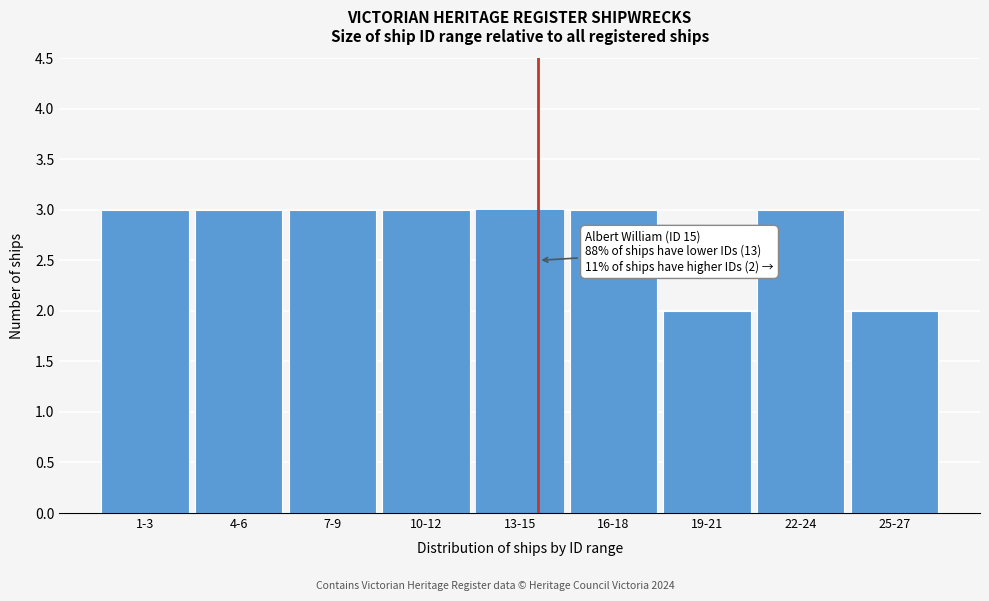

Reading left to right, extract all data points from this chart.

1-3=3	4-6=3	7-9=3	10-12=3	13-15=3	16-18=3	19-21=2	22-24=3	25-27=2